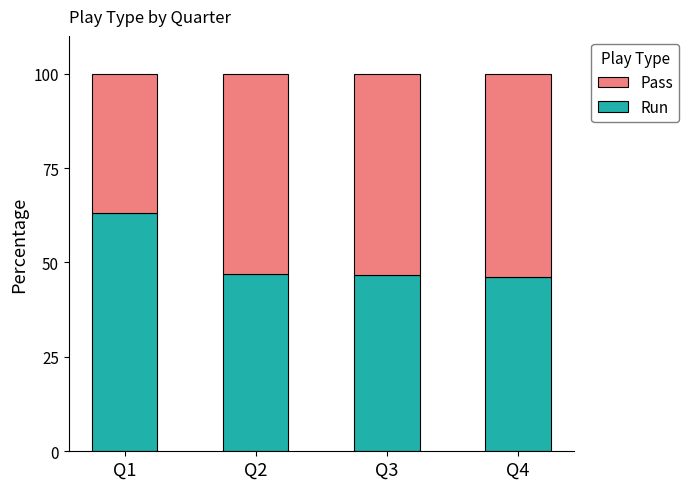

Is it true that Run equals 74.8 at Q3?

False